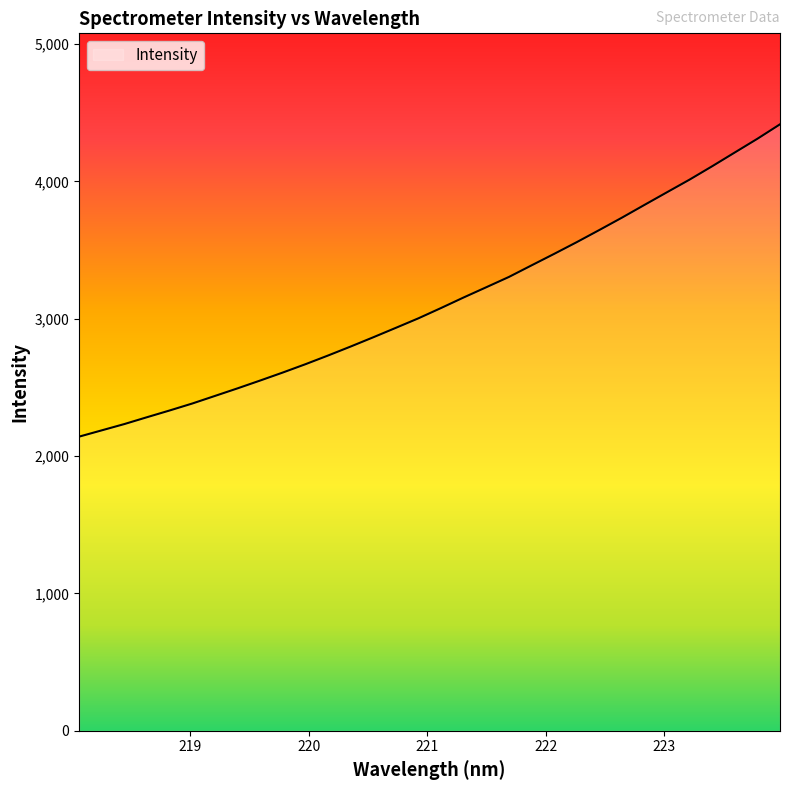

What is the smallest value displayed?

2141.4